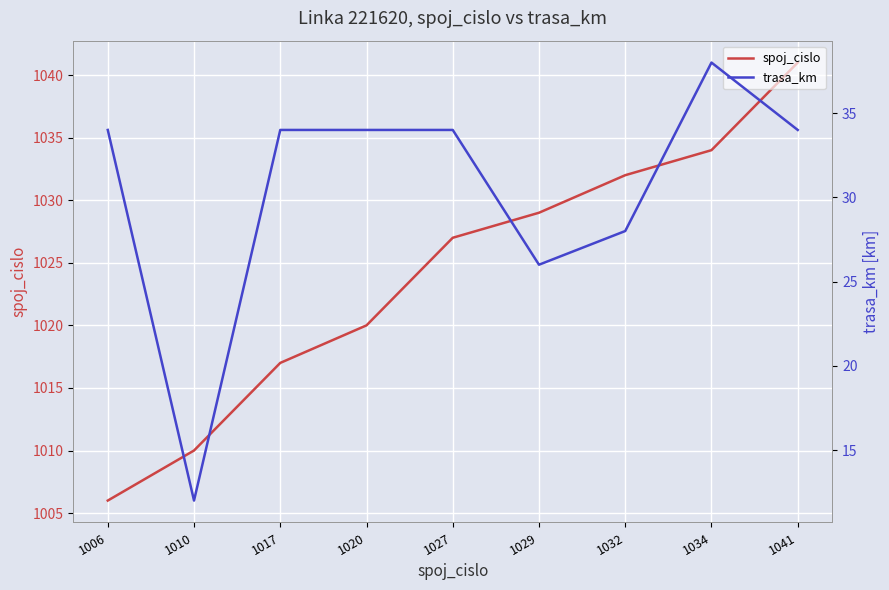

What are all the series names shown in the legend?

spoj_cislo, trasa_km